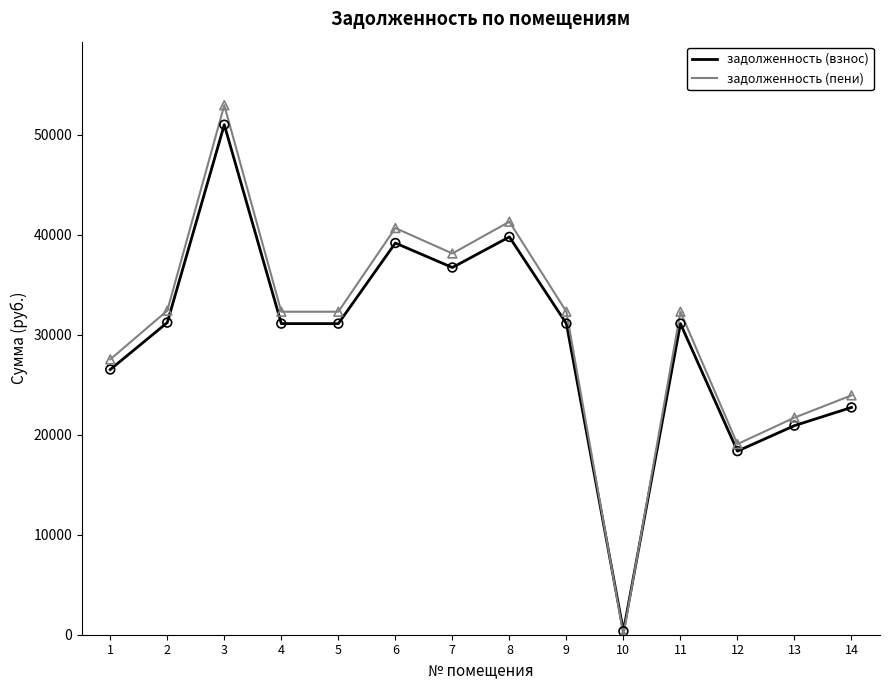

Is the value of задолженность (взнос) at 5 greater than the value of задолженность (пени) at 7?

No